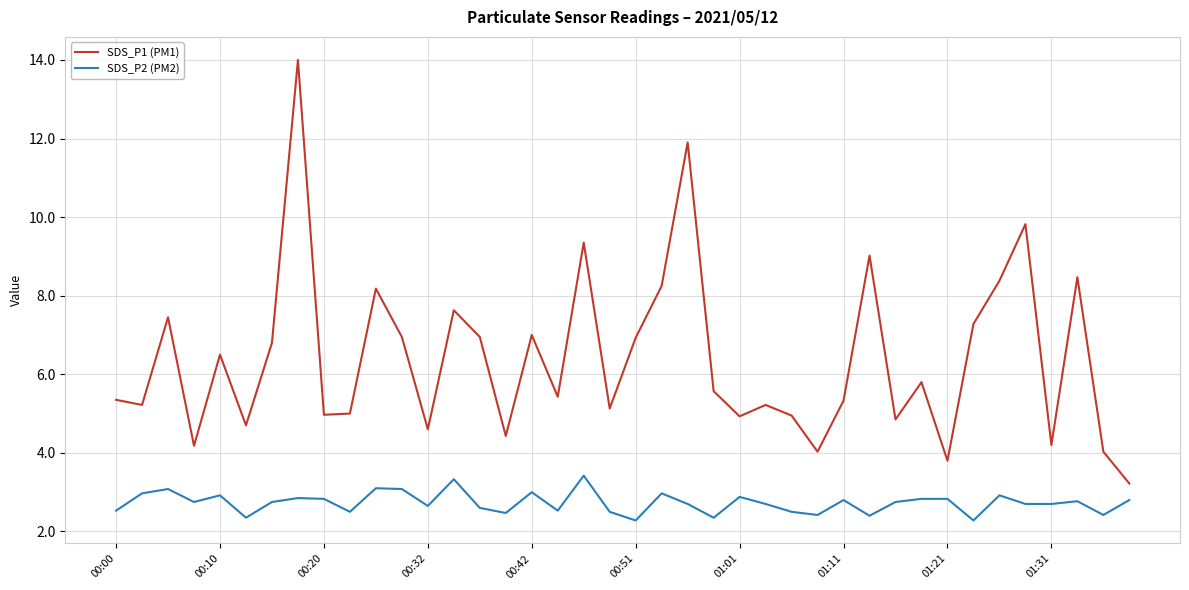

Rank the series by their maximum value, from highest to lowest.

SDS_P1 (PM1), SDS_P2 (PM2)